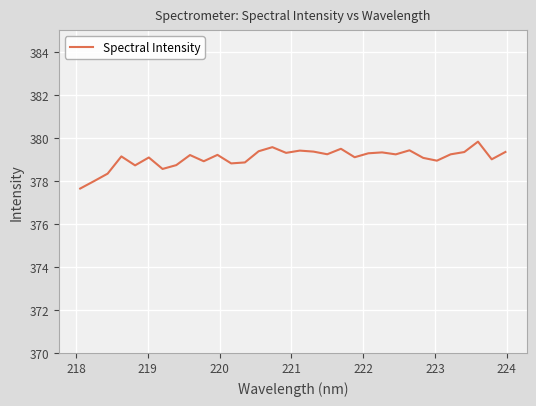

What is the difference between the maximum and minimum values?

2.2